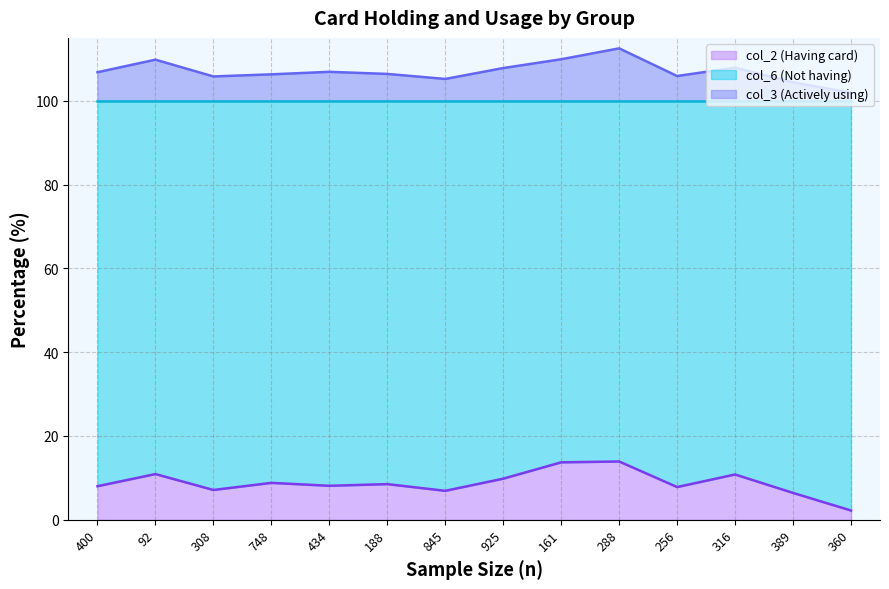

Reading right to left, list all the values displayed in this chart.

col_2 (Having card): 360=2.2	389=6.4	316=10.8	256=7.8	288=13.9	161=13.7	925=9.8	845=6.9	188=8.5	434=8.1	748=8.8	308=7.1	92=10.9	400=8.0
col_3 (Actively using): 360=101.9	389=104.4	316=107.9	256=105.9	288=112.5	161=109.9	925=107.8	845=105.2	188=106.4	434=106.9	748=106.3	308=105.8	92=109.8	400=106.8